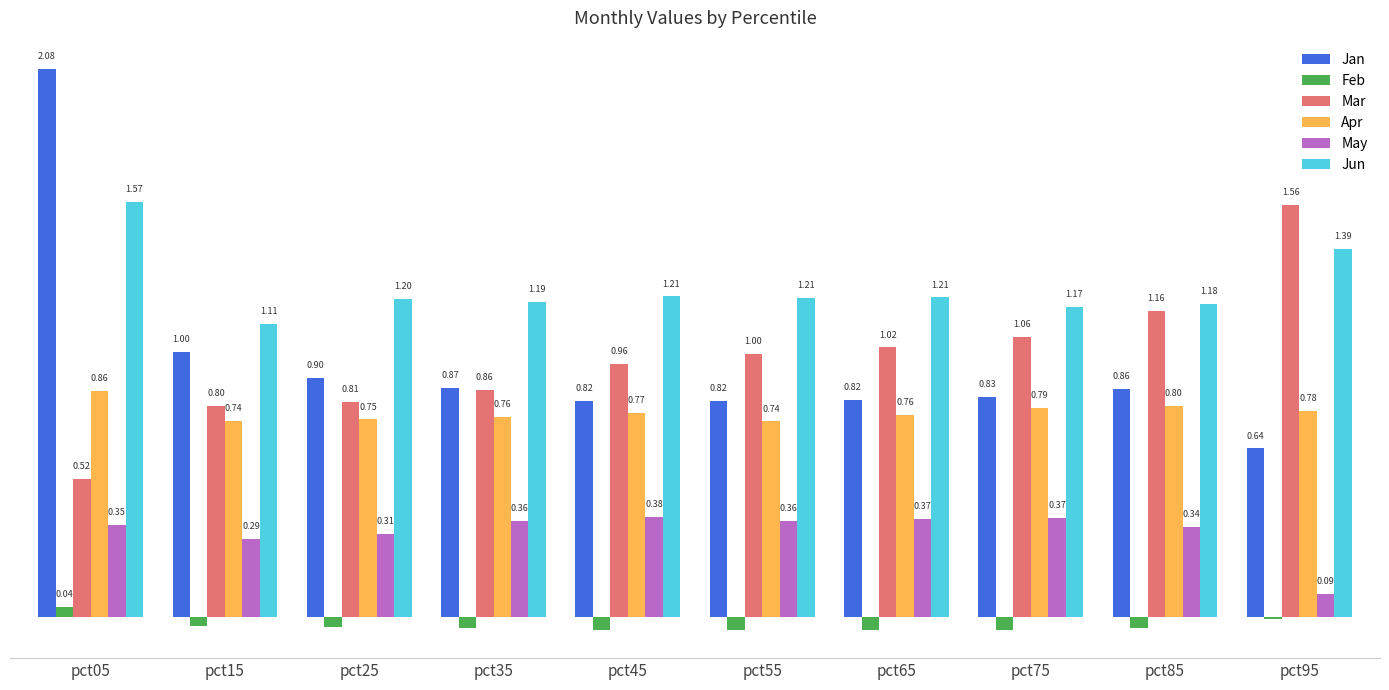

At which label does Apr reach its peak?

pct05